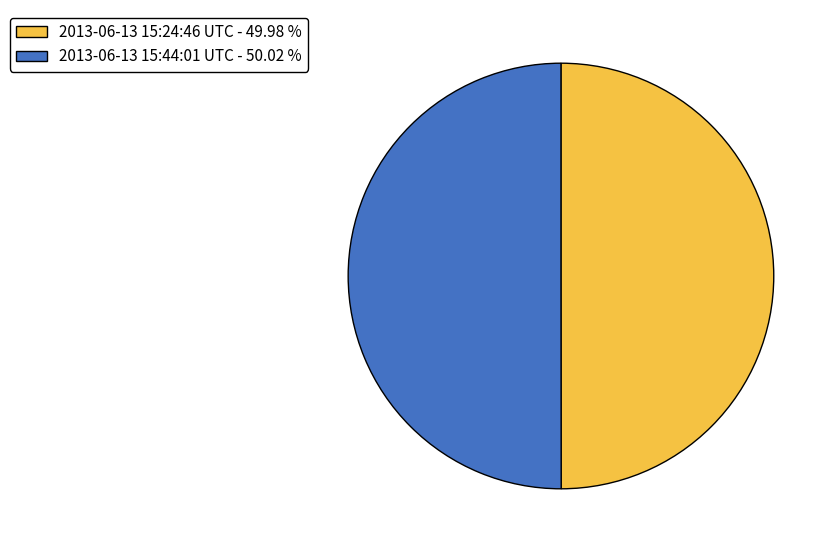

Do 2013-06-13 15:44:01 UTC - 50.02 % and 2013-06-13 15:24:46 UTC - 49.98 % together represent more than half of the pie?

Yes